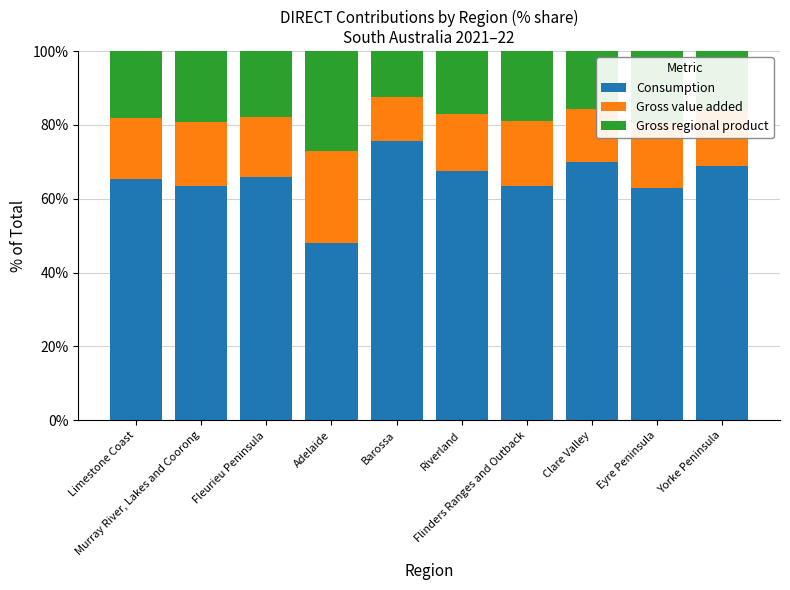

How many data points in Consumption are less than 66?

5